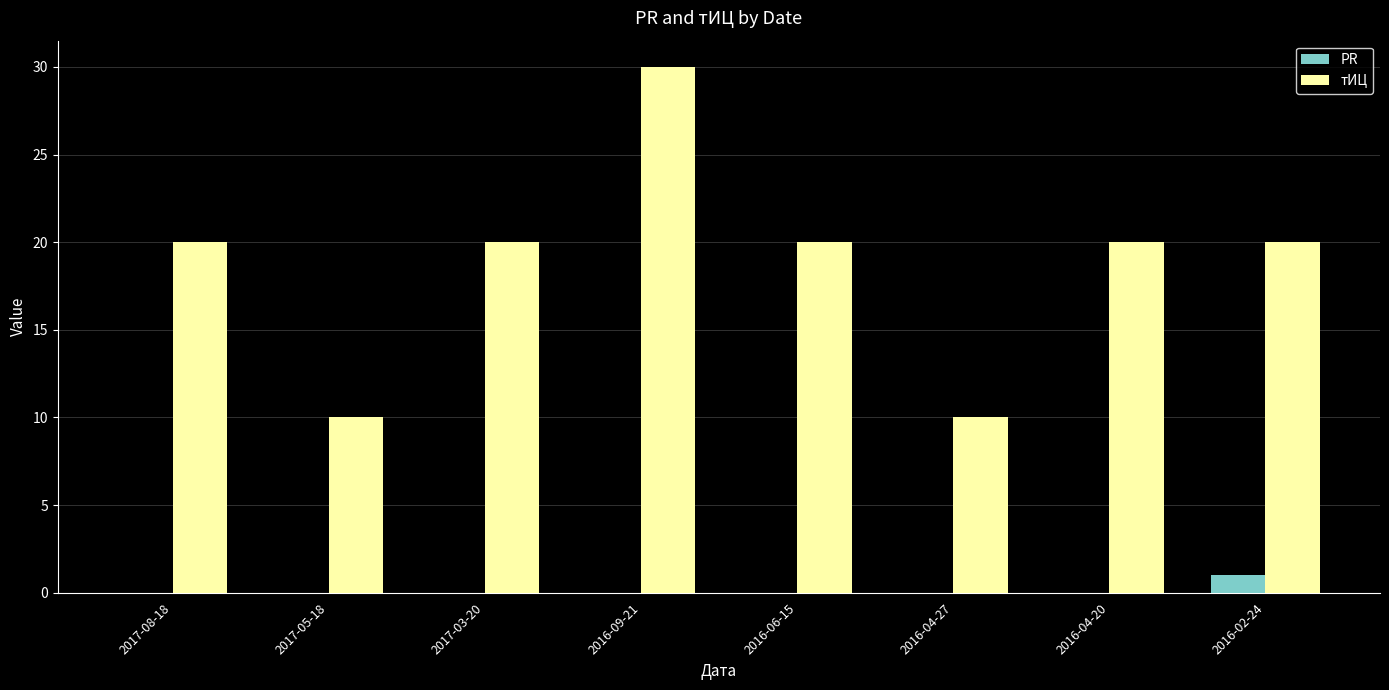

The value of тИЦ at 2017-08-18 is 12. True or false?

False